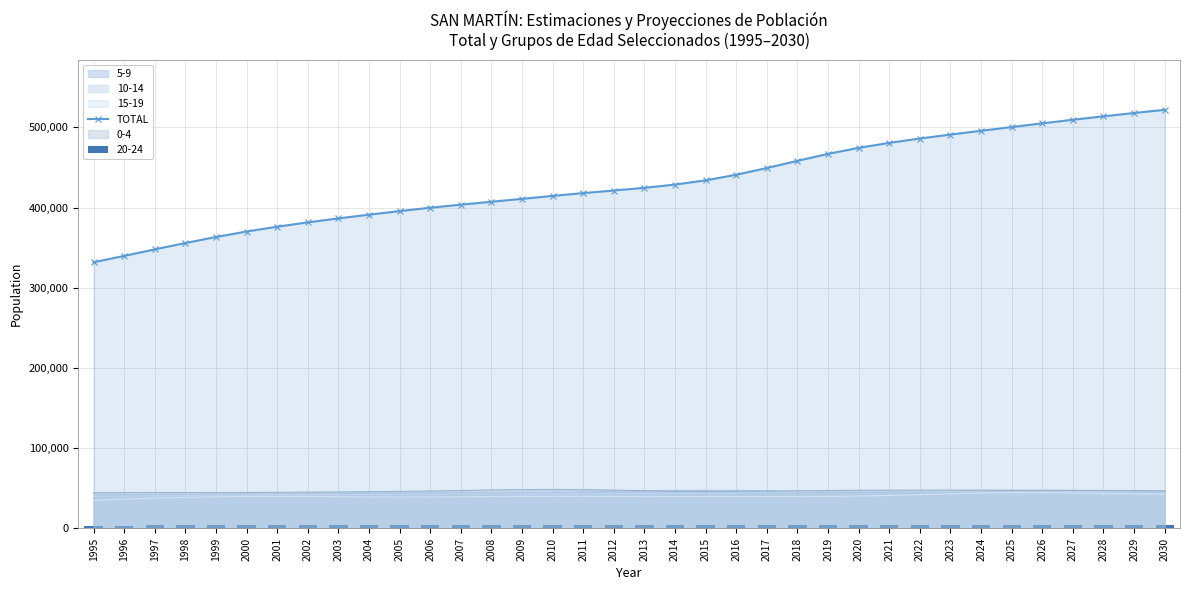

How many bars are there in total?

36